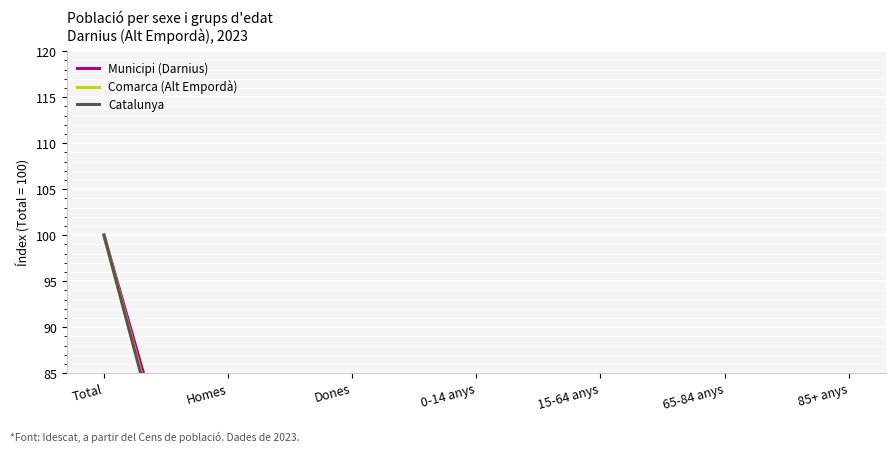

What is the value of the Municipi (Darnius) point at the 7th from the left?

4.3